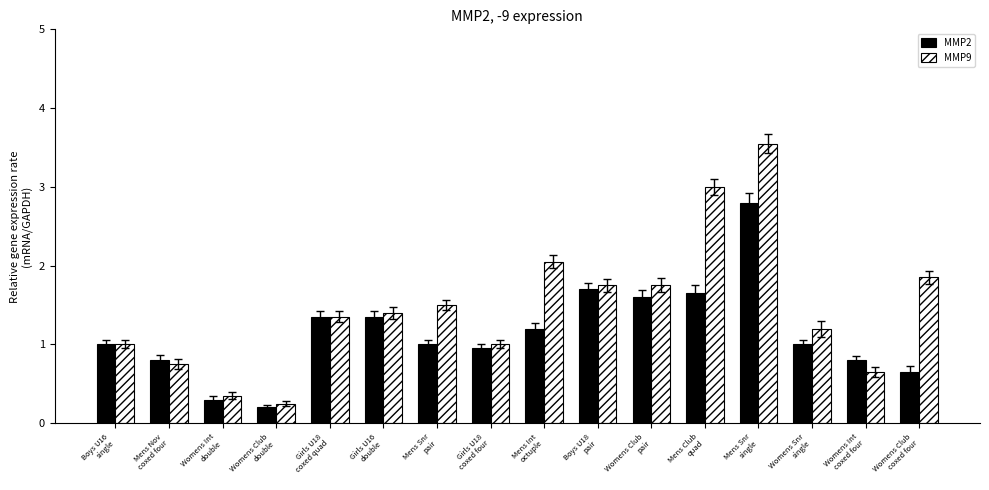

Which series changed the most between Girls U18
coxed four and Mens Snr
single?

MMP9